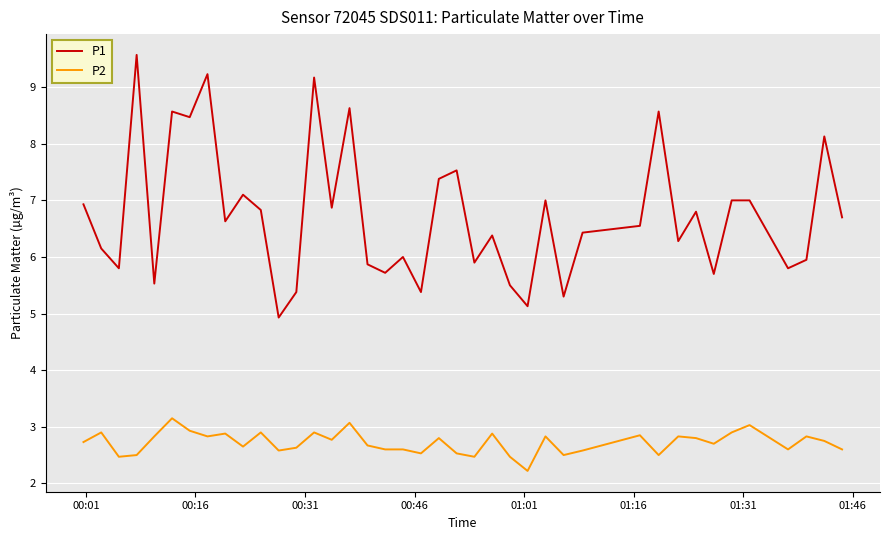

Which series has the largest range (max minus min)?

P1